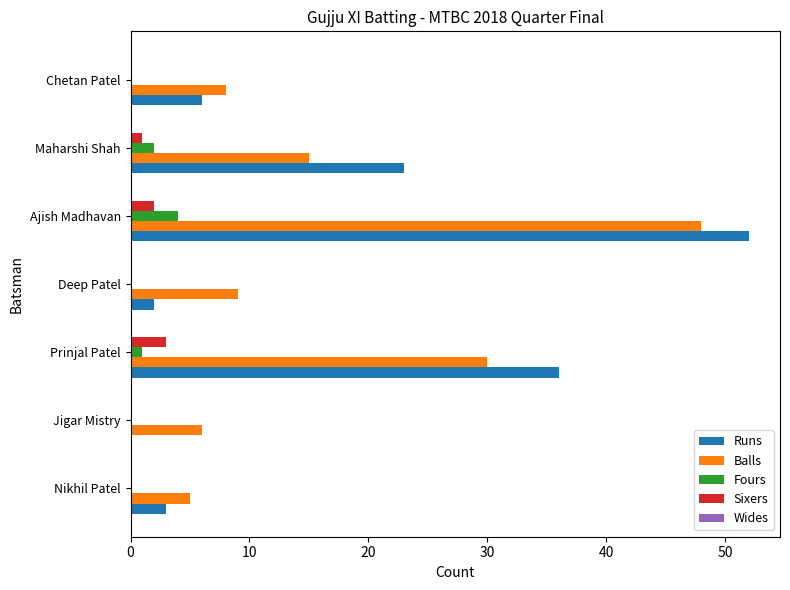

Is the value of Sixers at Ajish Madhavan greater than the value of Fours at Jigar Mistry?

Yes